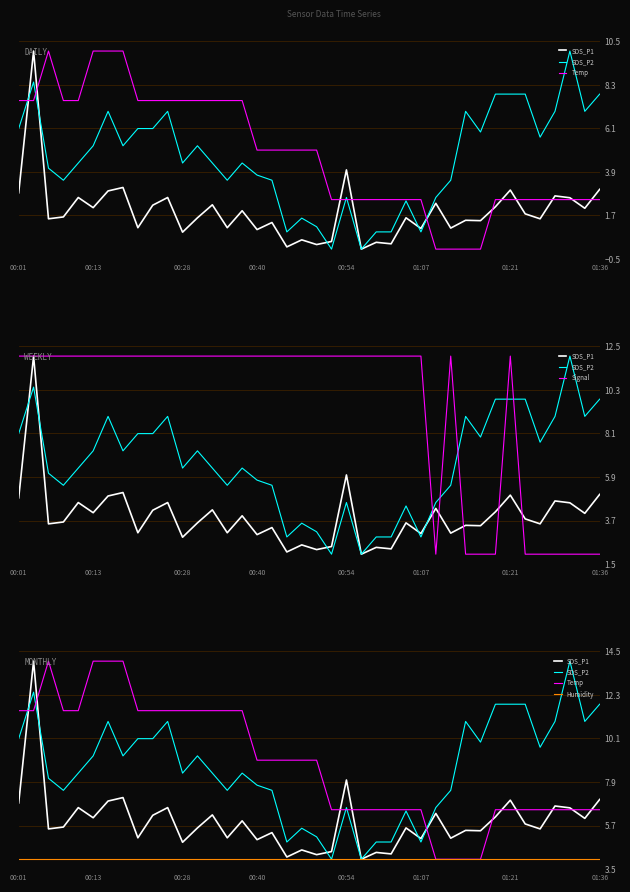

What value does the SDS_P2 series have at 9?

10.1